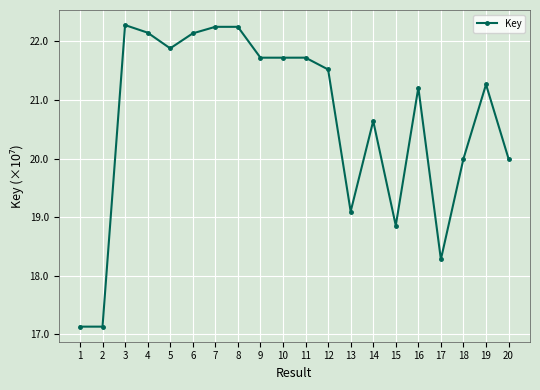

Which has a higher value, 2 or 17?

17